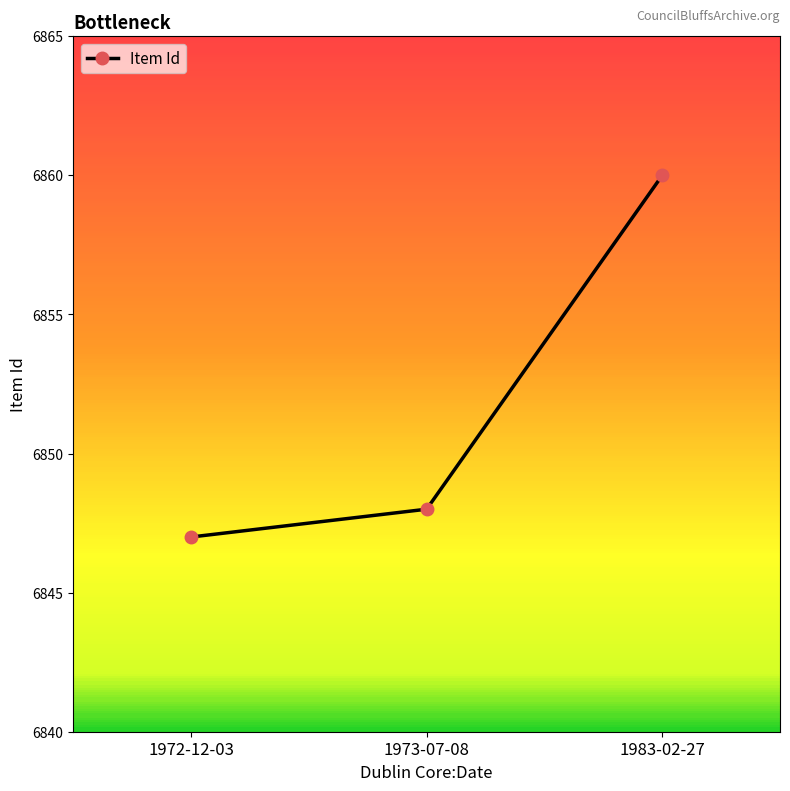

What is the greatest value displayed?

6860